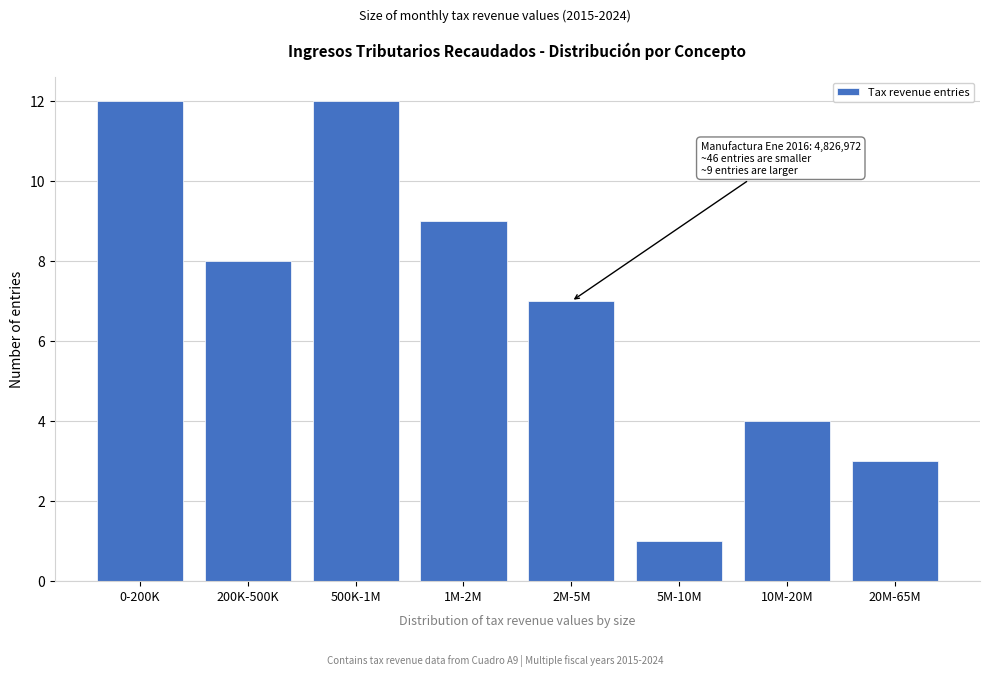

Reading right to left, list all the values displayed in this chart.

3	4	1	7	9	12	8	12